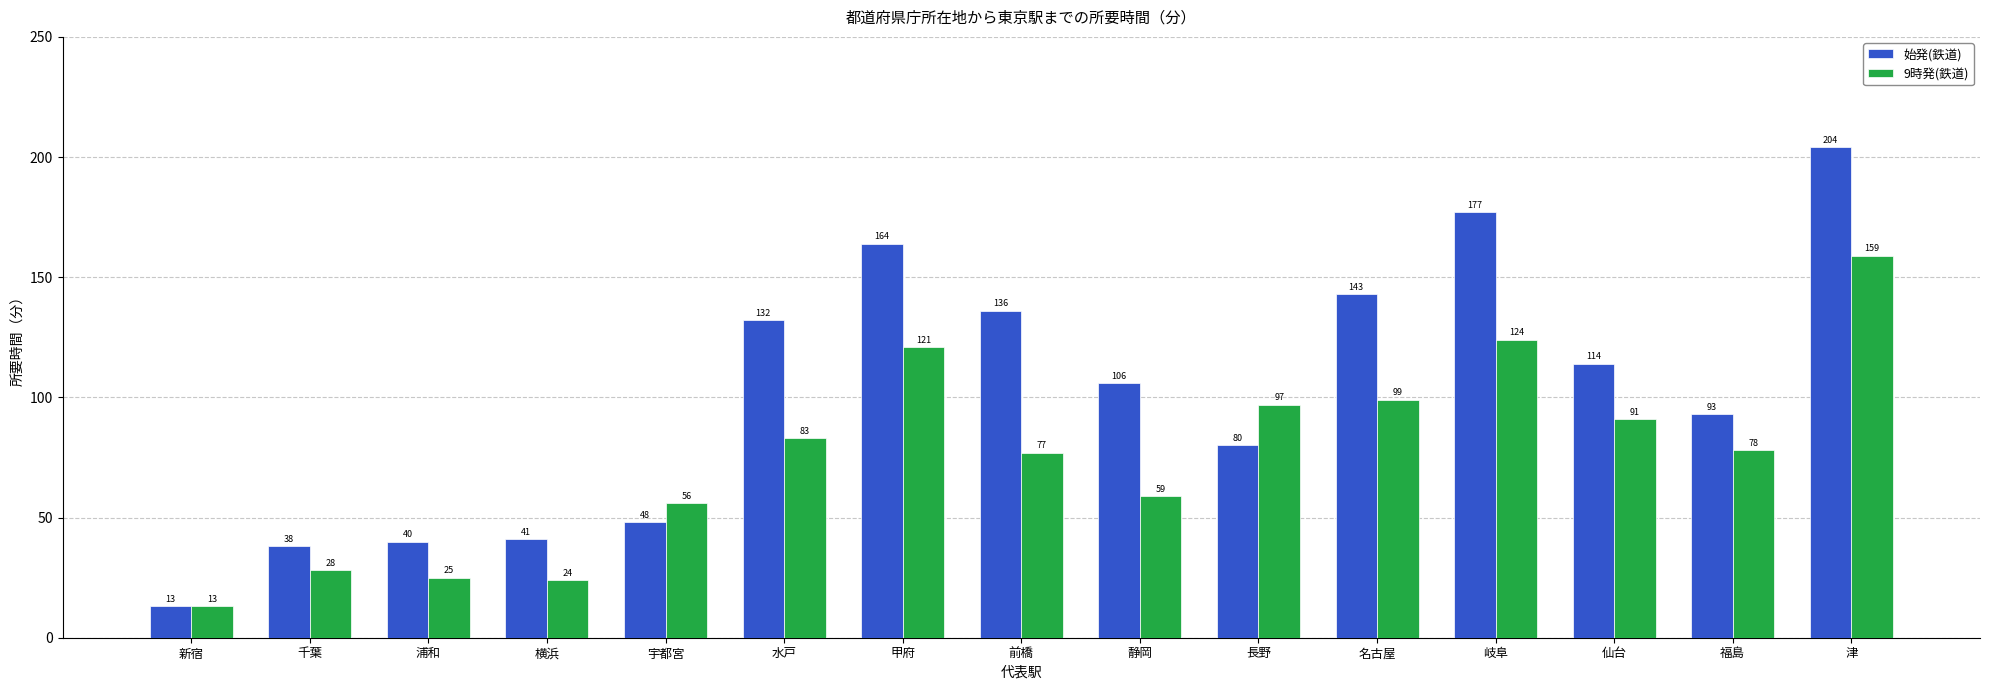

Rank the series at 千葉 from highest to lowest value.

始発(鉄道), 9時発(鉄道)